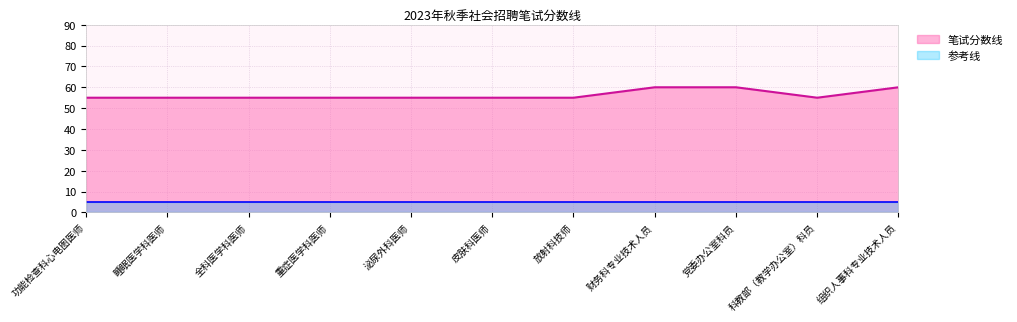

At which label is the value closest to 57?

功能检查科心电图医师